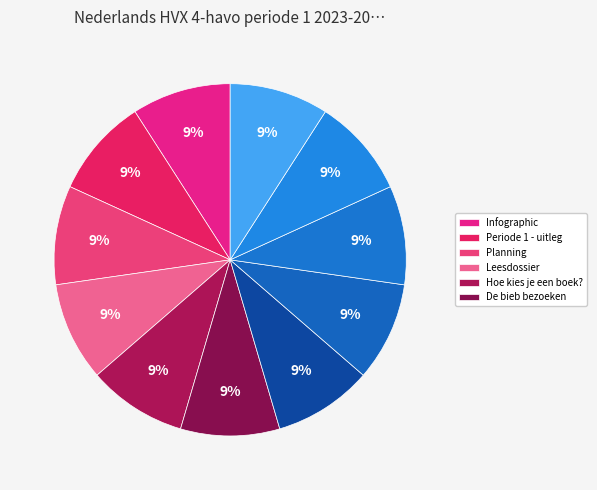

Count the number of slices in the pie.

11